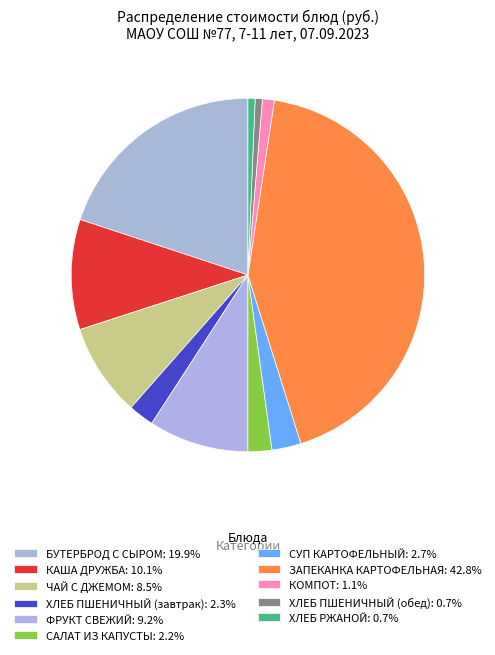

To the nearest percent, what is the combined percentage of ЗАПЕКАНКА КАРТОФЕЛЬНАЯ and БУТЕРБРОД С СЫРОМ?

63%